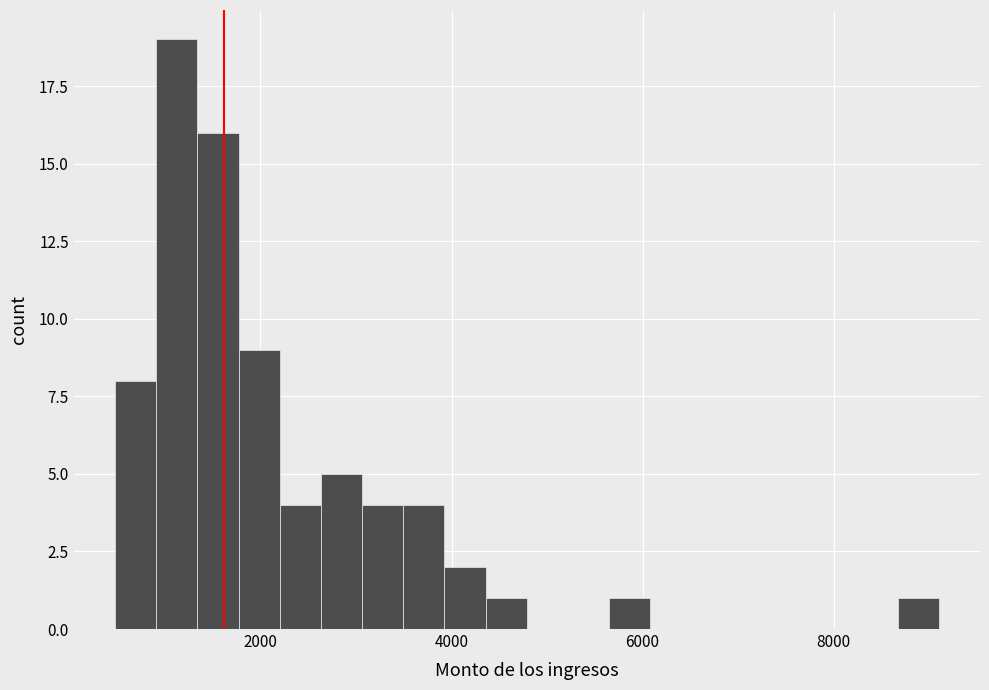

Read against the x-axis, roughly where is the centre of the tallest bar?

1200